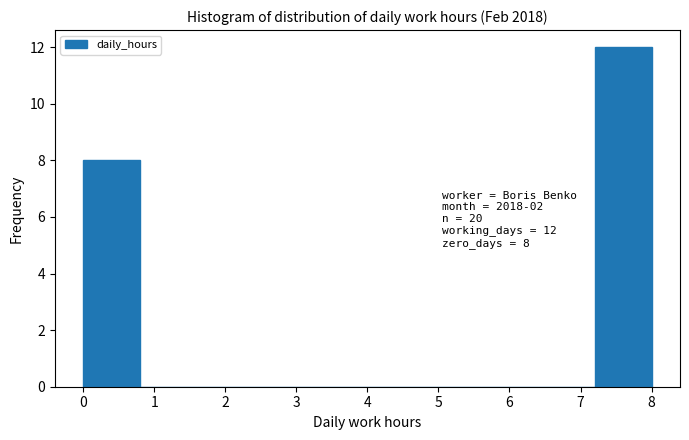

Over which range of the x-axis is the bar tallest?

7.2 to 8.0